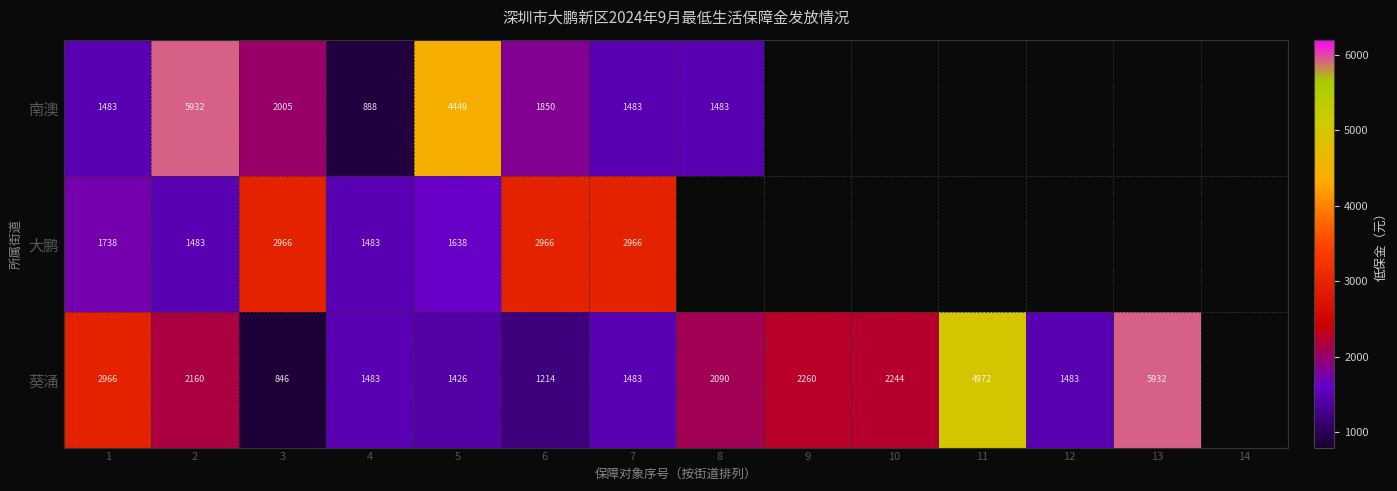

What is the difference between the highest and lowest values at 3?

2120